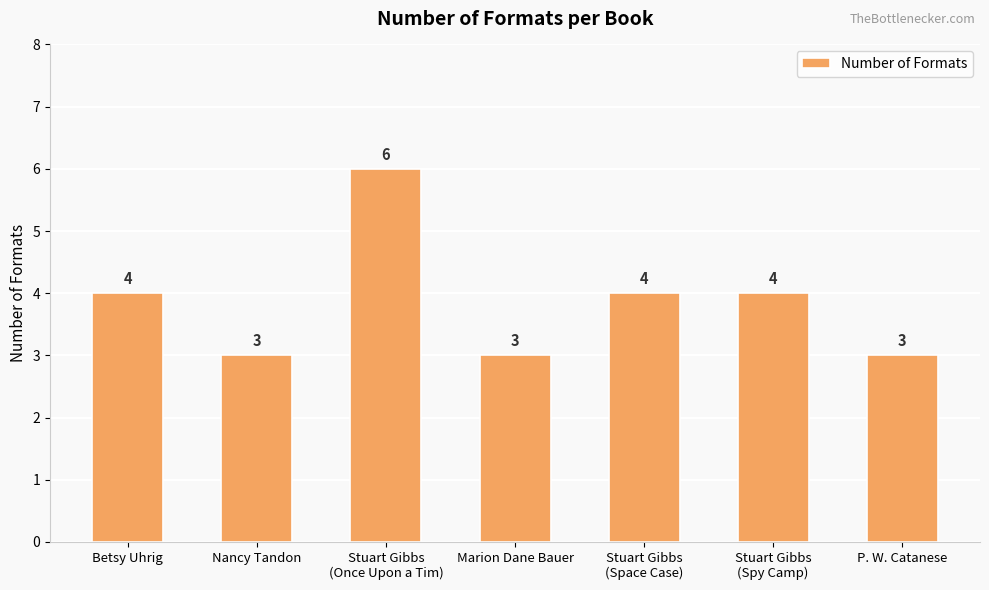

How many values are between 3 and 4?

6